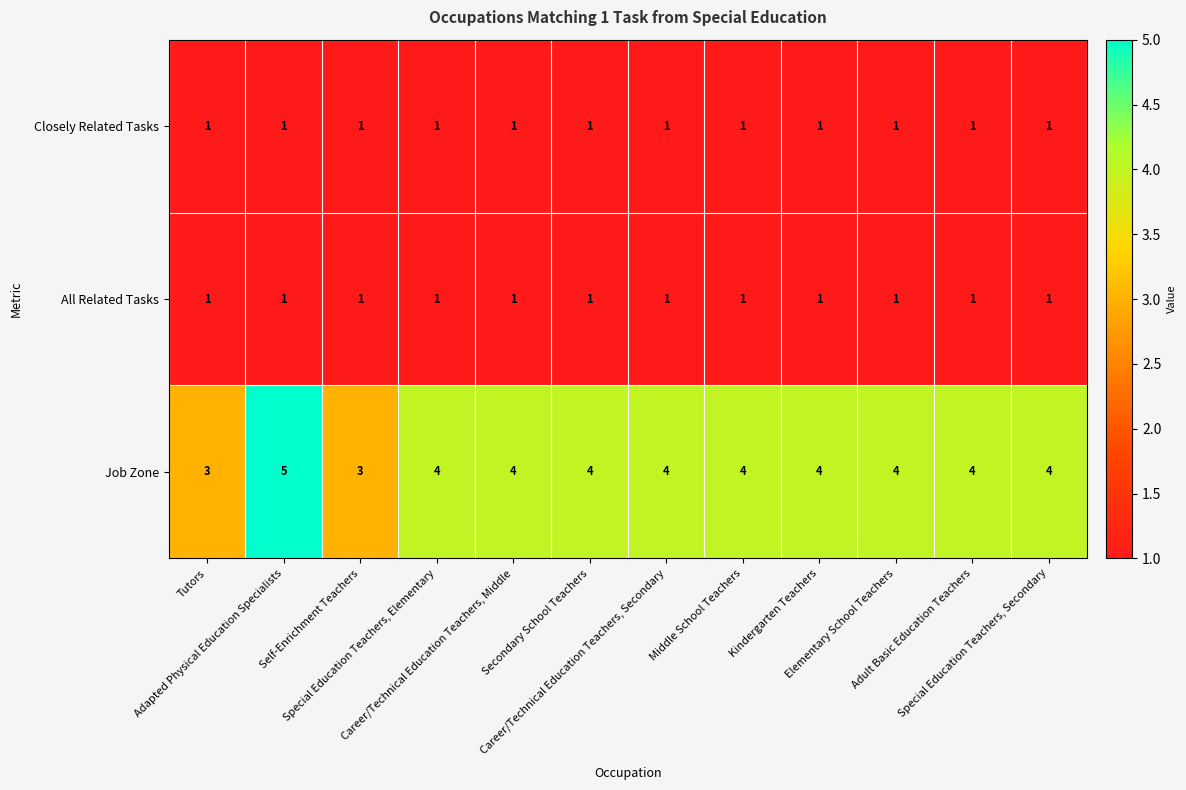

Between Self-Enrichment Teachers and Elementary School Teachers, which series saw the biggest shift?

Job Zone